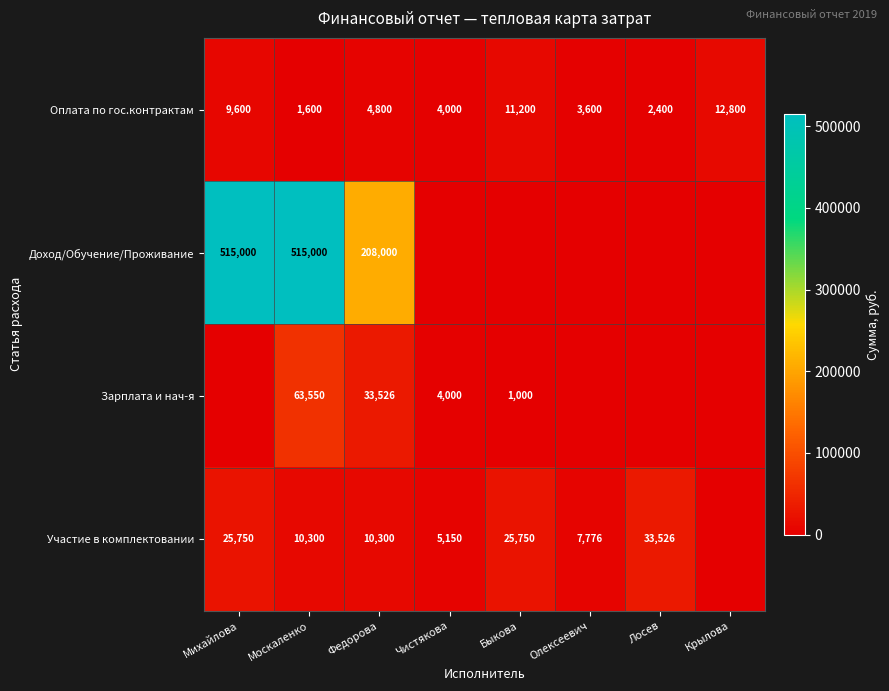

What is the difference between the maximum and second lowest values in the Оплата по гос.контрактам series?

10400